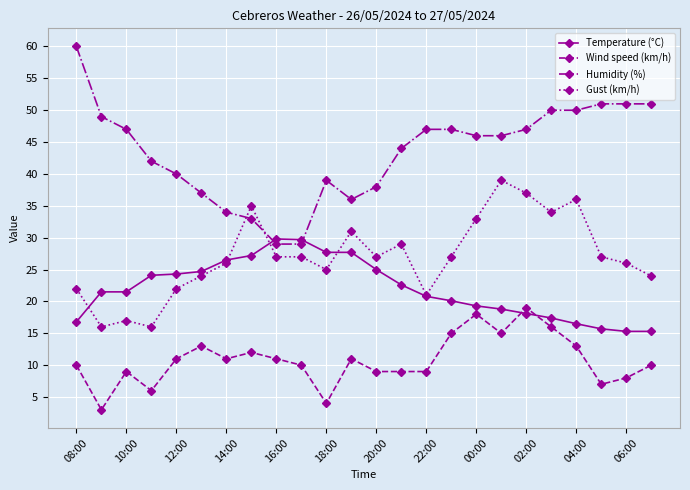

Does the chart have visible grid lines?

Yes